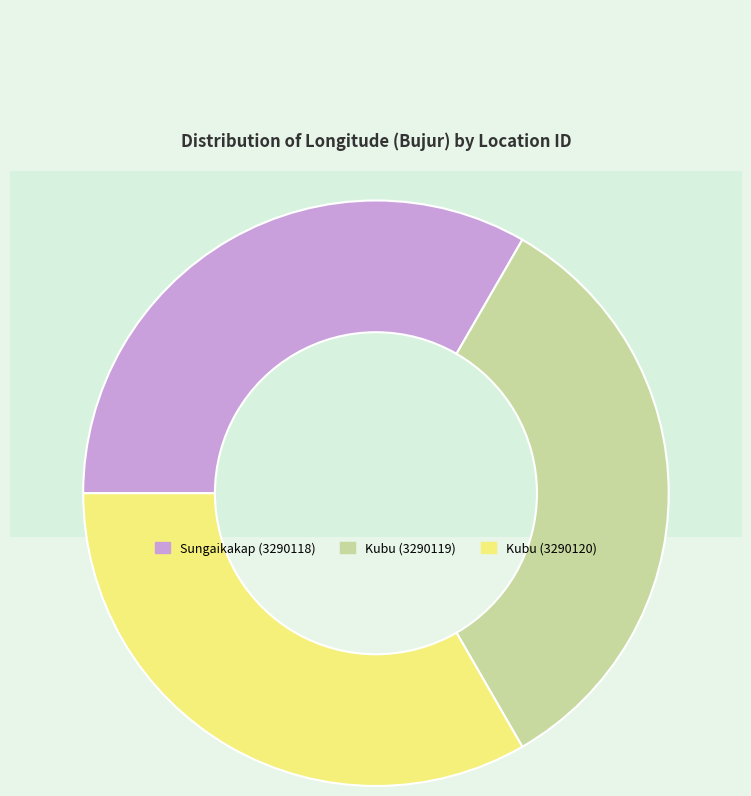

Is it true that Kubu (3290119) is 24% of the pie?

False